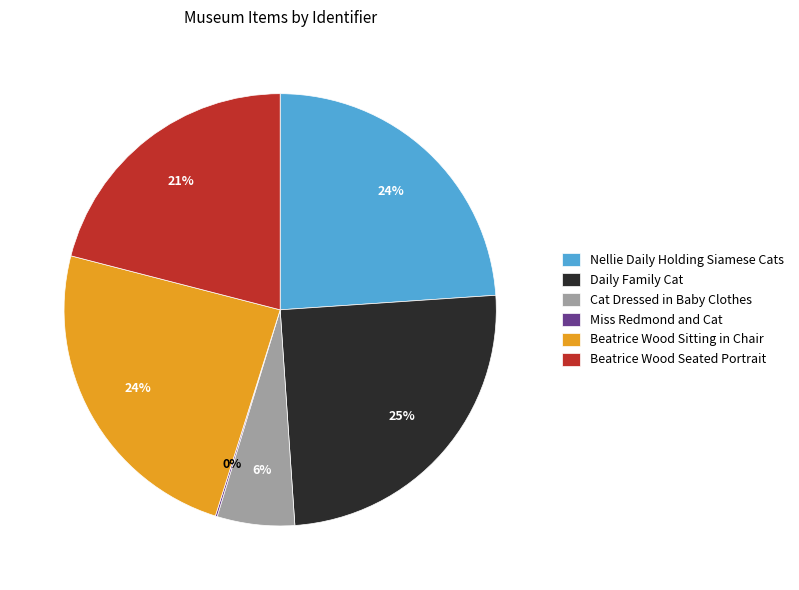

Between Beatrice Wood Seated Portrait and Cat Dressed in Baby Clothes, which is larger?

Beatrice Wood Seated Portrait